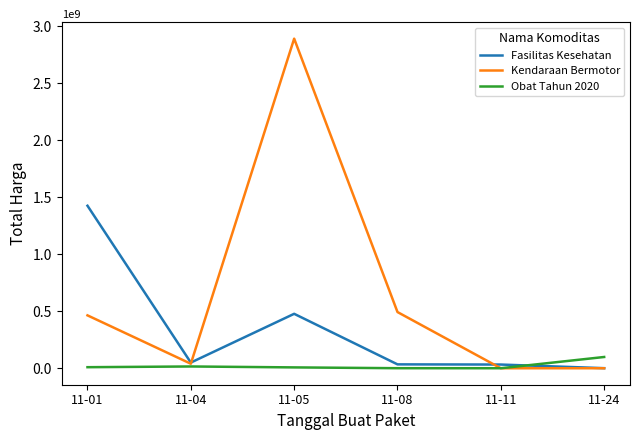

What is the maximum value shown in the chart?

2892122000